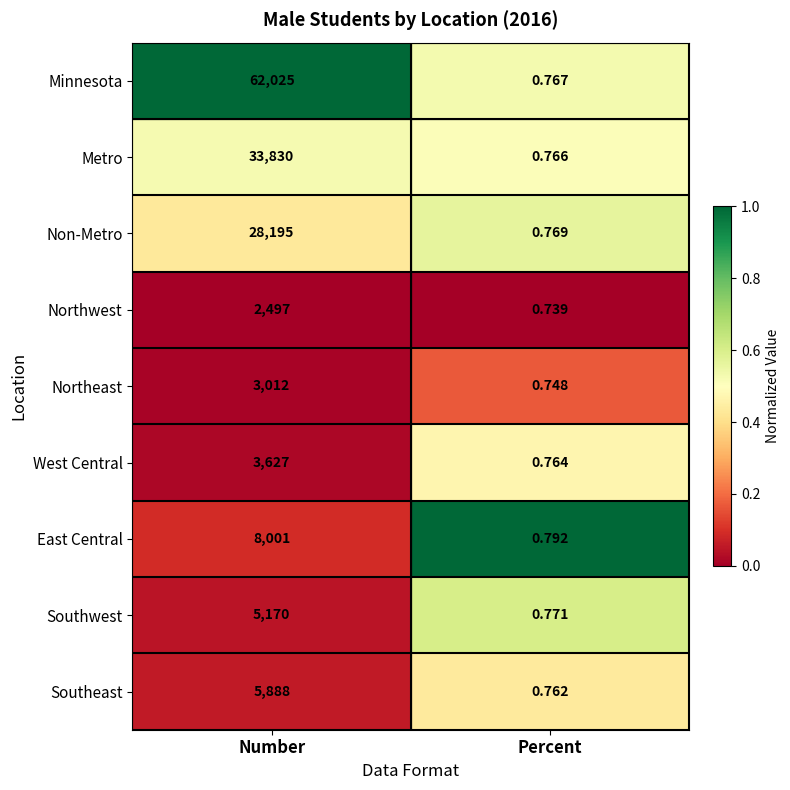

At which category is the sum across all series the highest?

Number